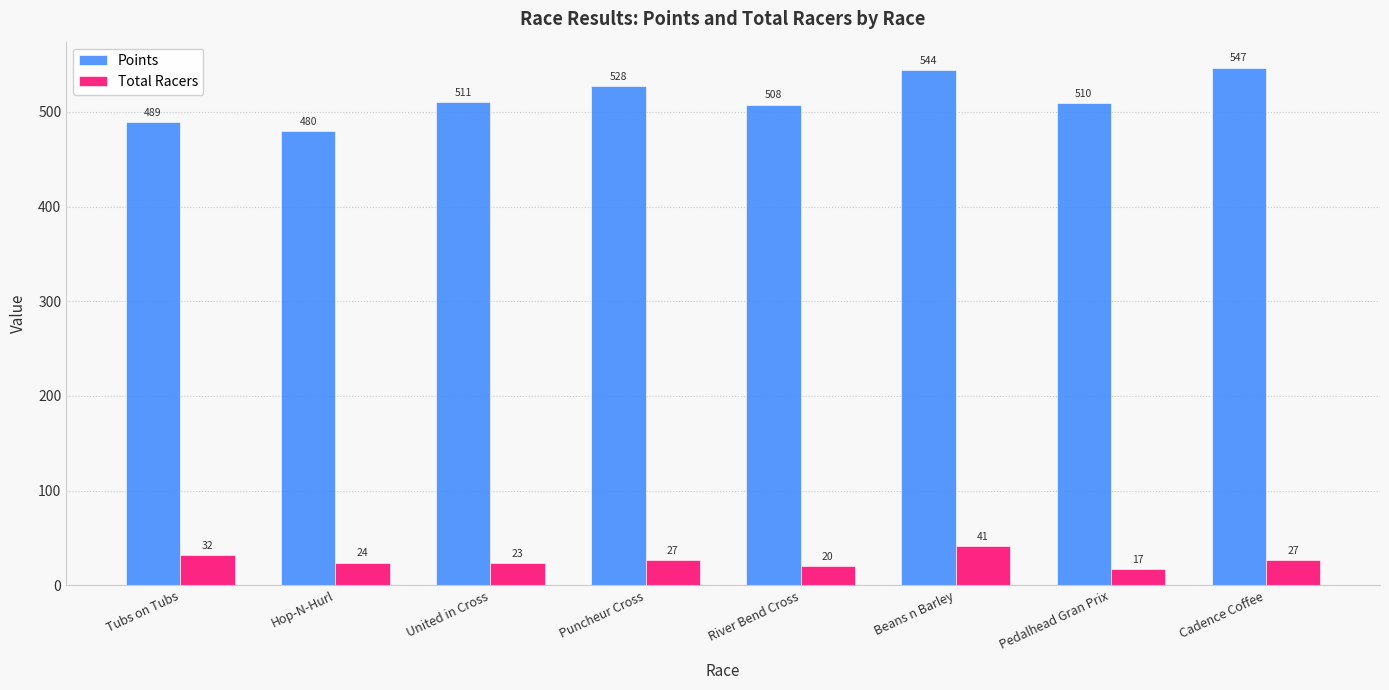

The Total Racers series shows 45.9 at Puncheur Cross. True or false?

False